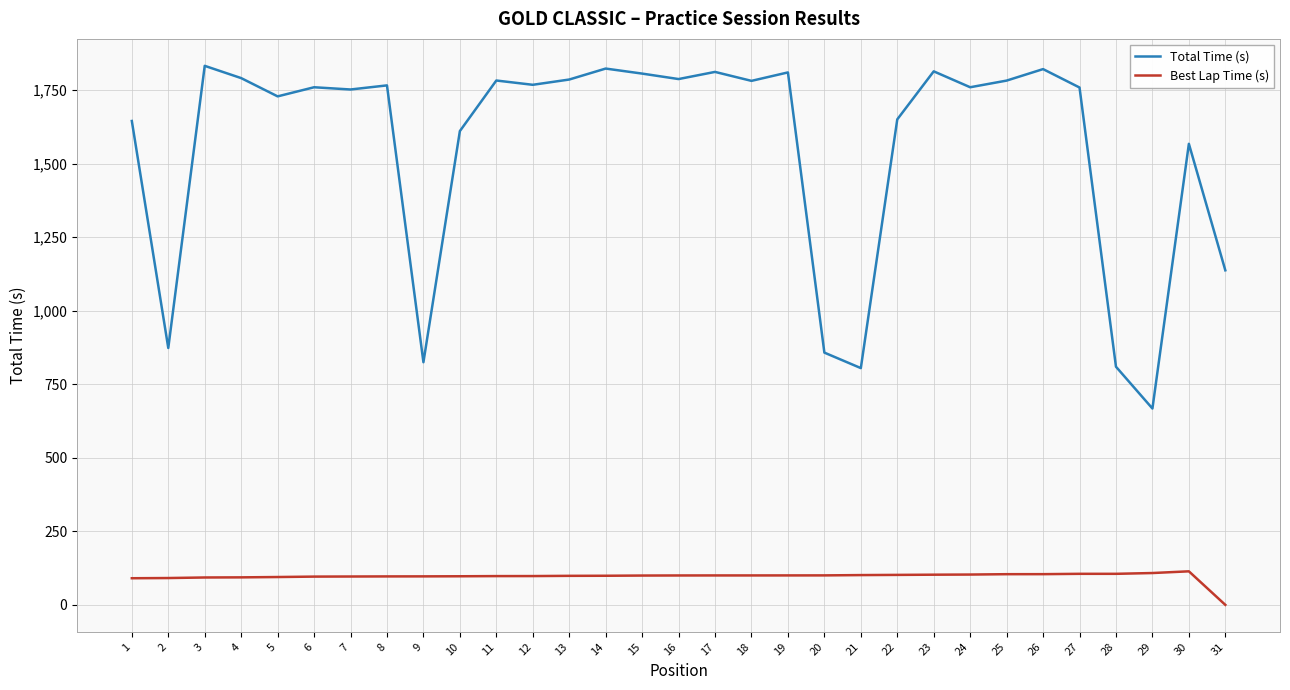

Rank the series by their average value, from highest to lowest.

Total Time (s), Best Lap Time (s)